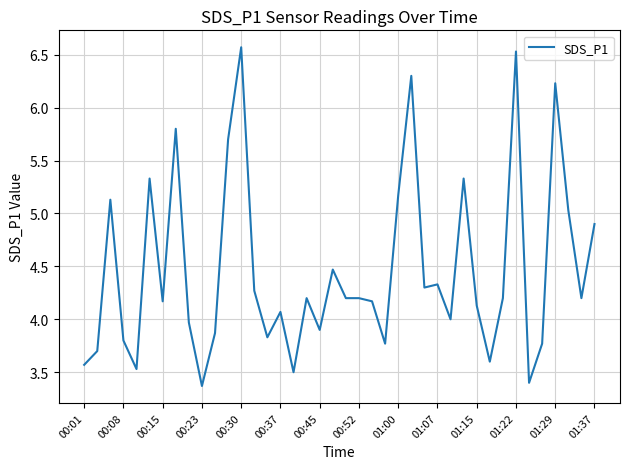

What is the smallest value displayed?

3.4